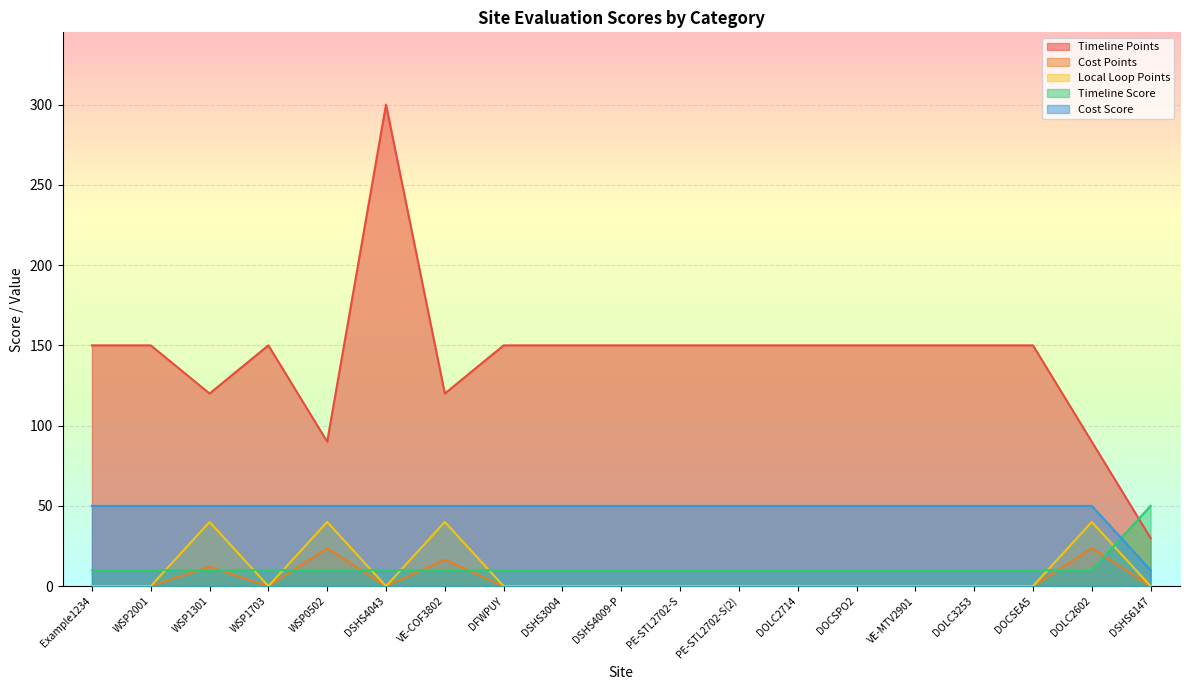

Where is the first local minimum for Timeline Points?

WSP1301